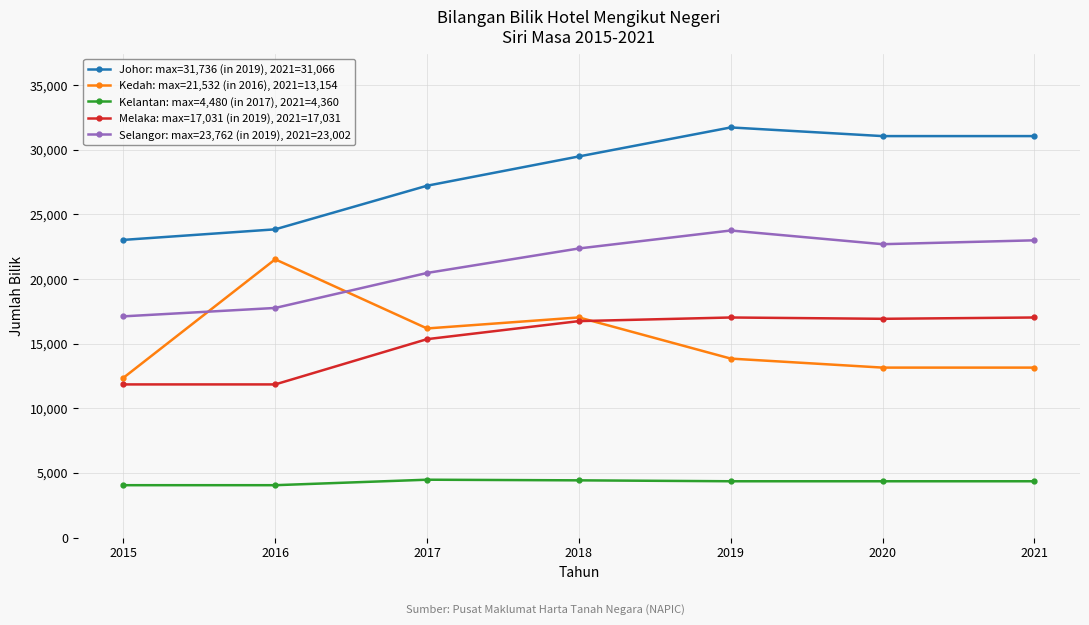

The Kedah: max=21,532 (in 2016), 2021=13,154 series shows 21150 at 2019. True or false?

False